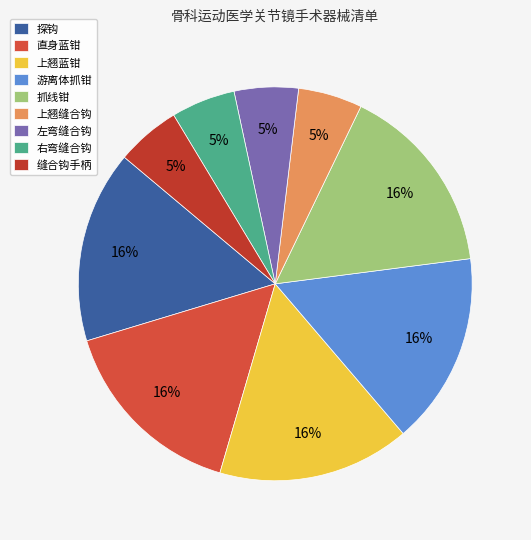

What percentage is the 探钩 slice, to the nearest percent?

16%